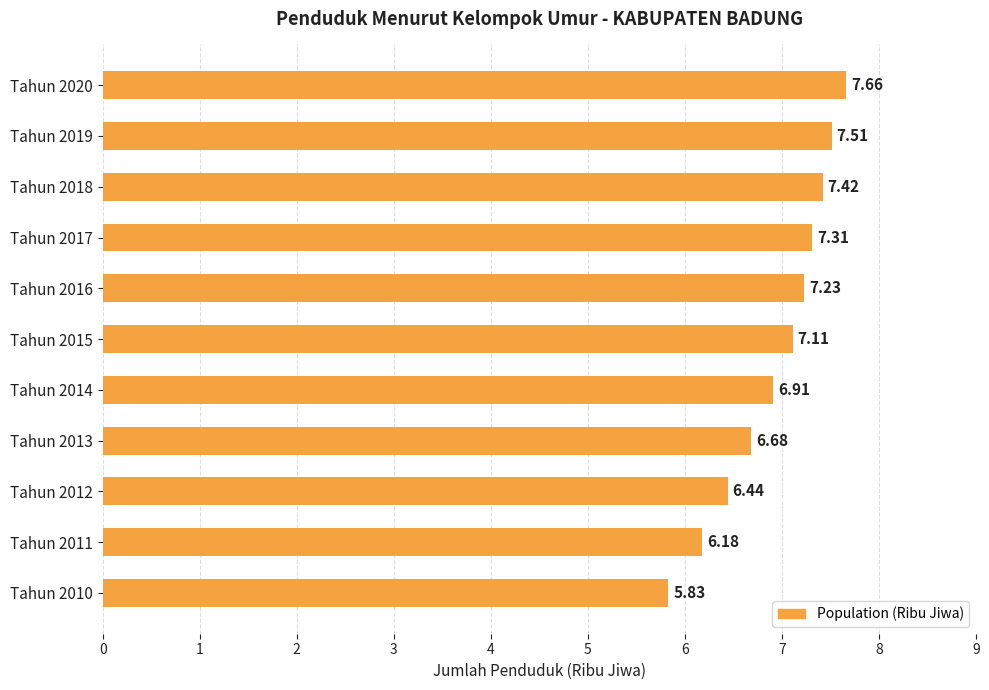

How many data points are above 7?

6